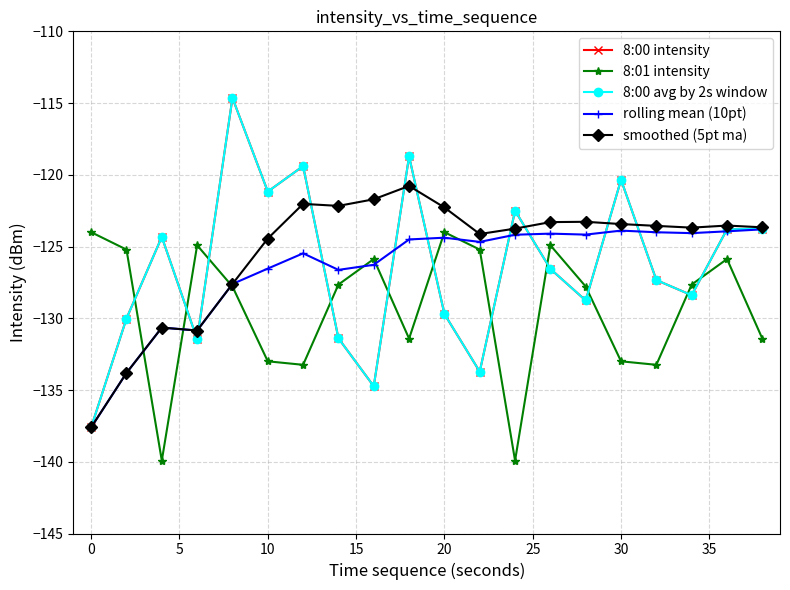

What is the smallest value displayed?

-139.9